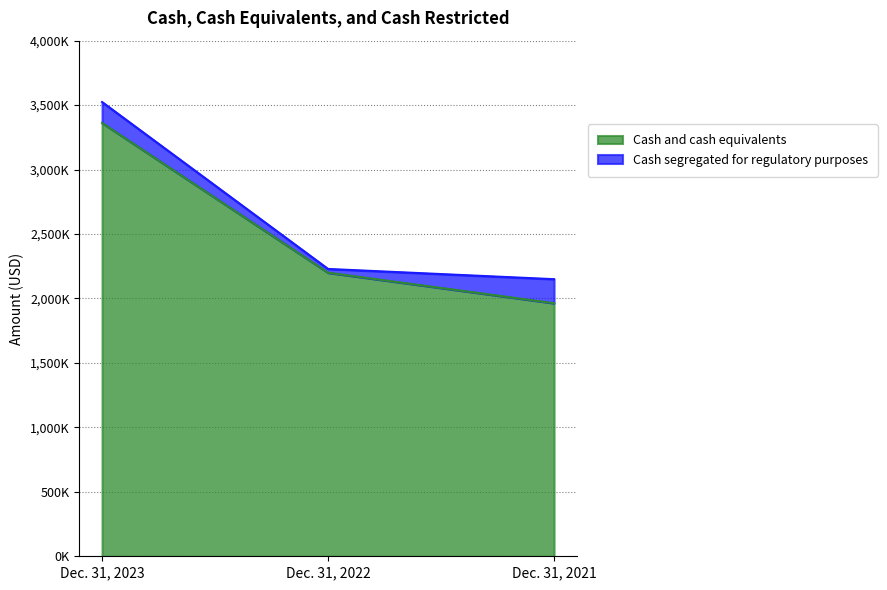

What is the minimum value shown in the chart?

1963326